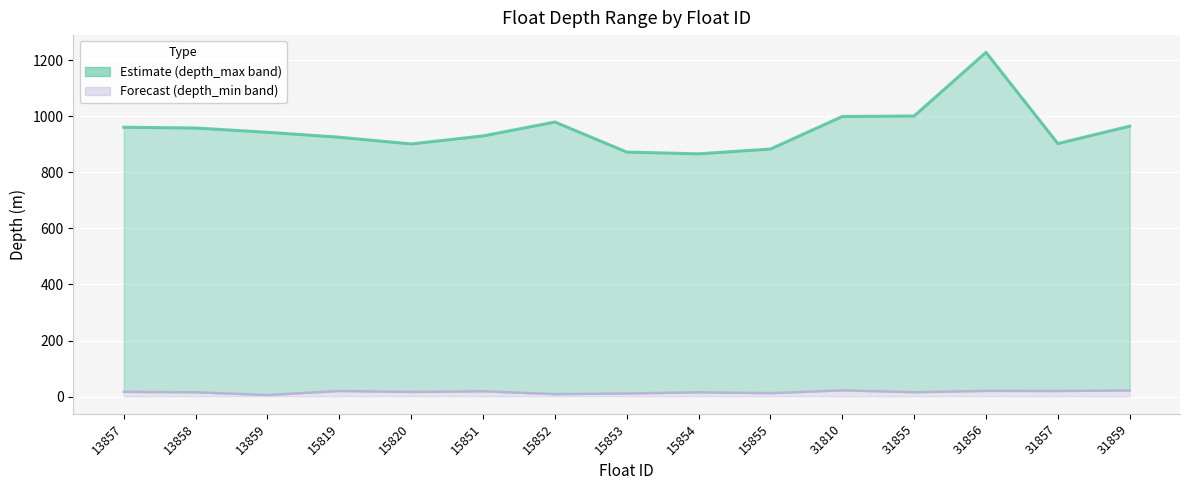

At which category does depth_max reach its first local valley?

15820